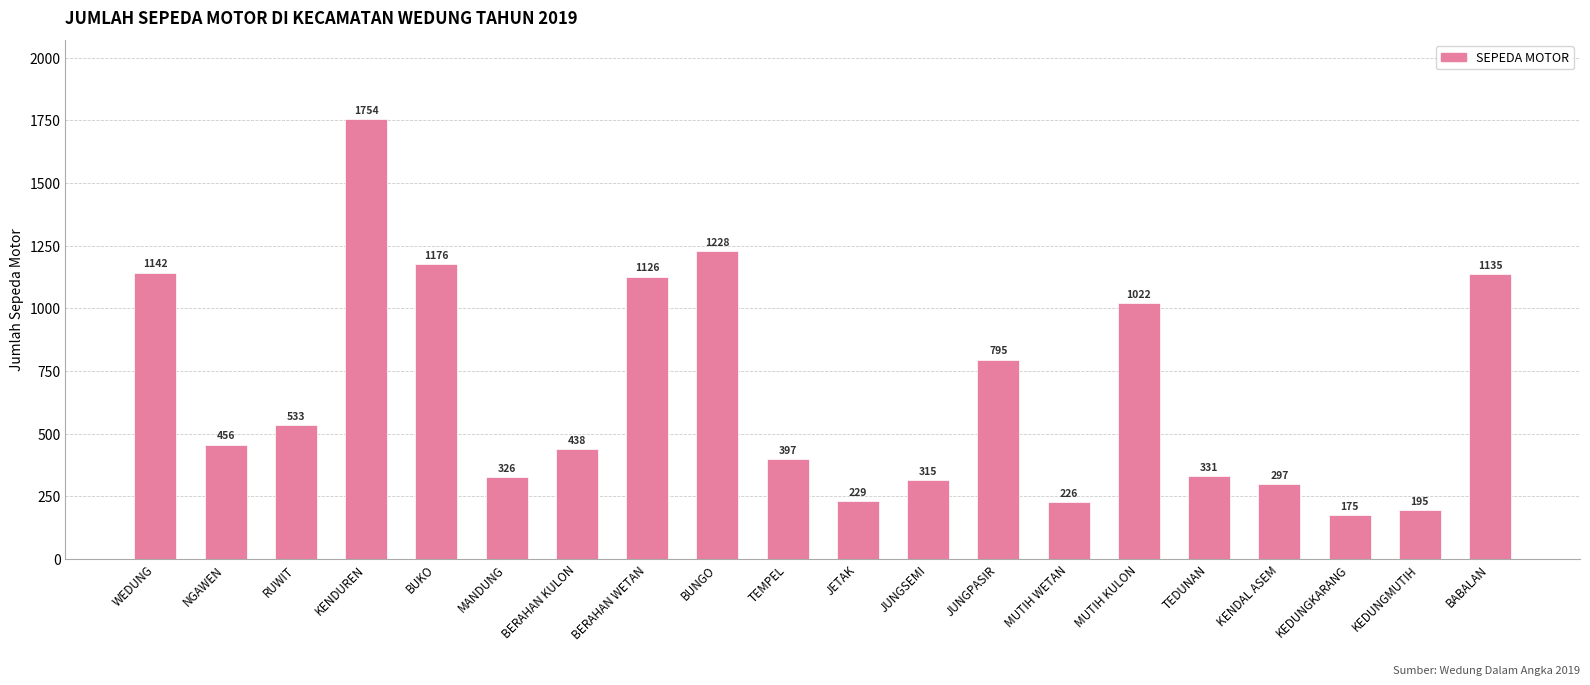

What is the change in value from JUNGSEMI to TEDUNAN?

+16